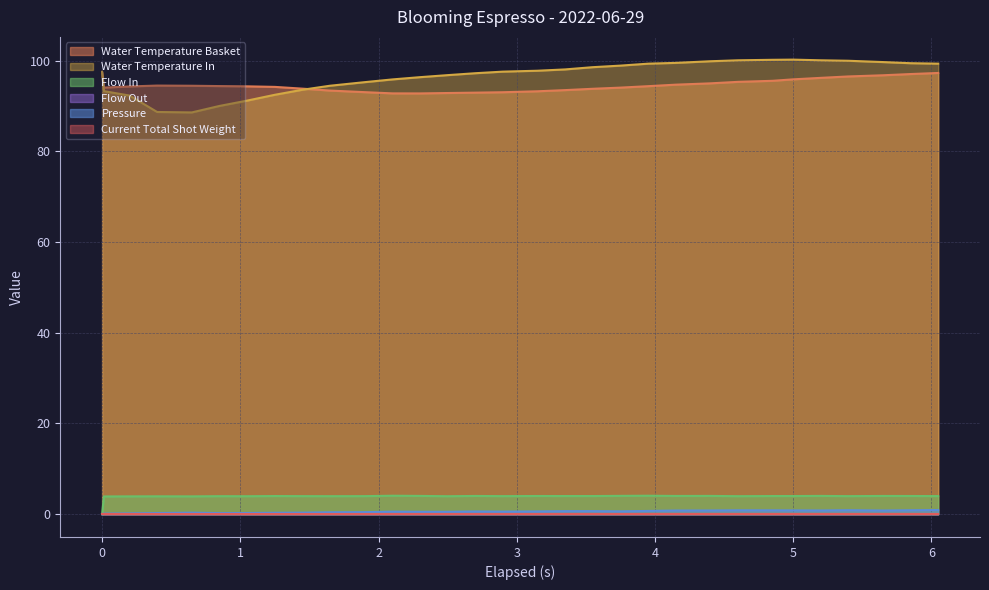

In water_temperature_in, how many points are higher than both neighbors (excluding endpoints)?

1